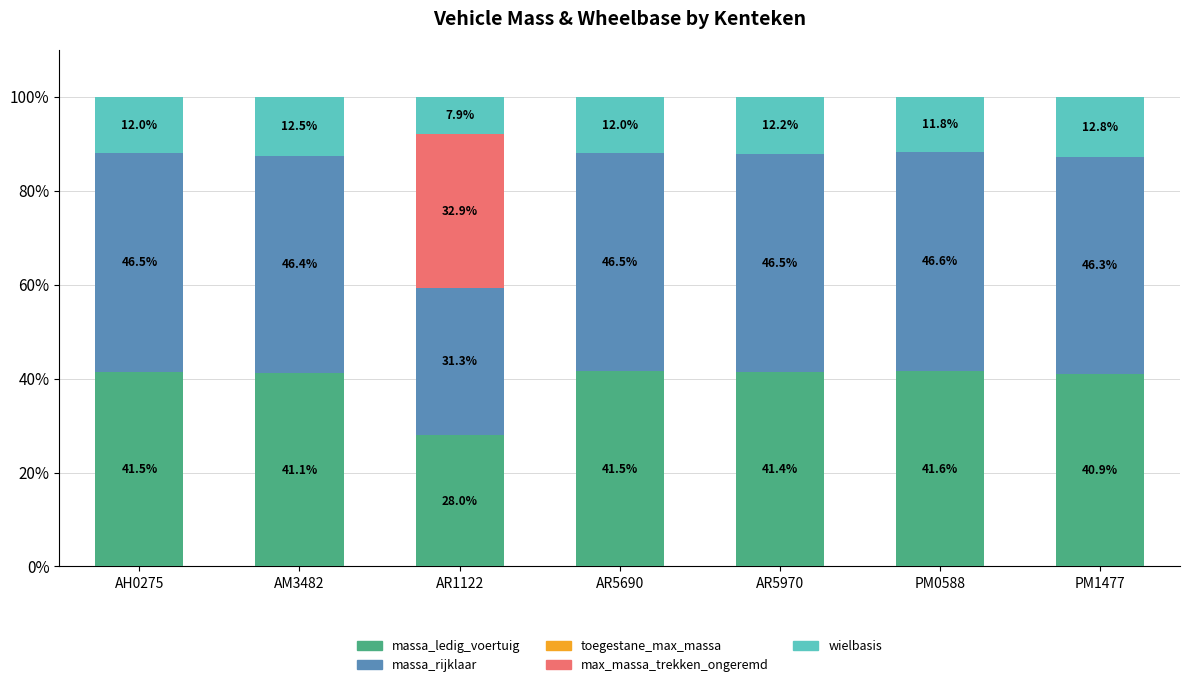

True or false: massa_ledig_voertuig has a value of 28.0 at AR1122.

True